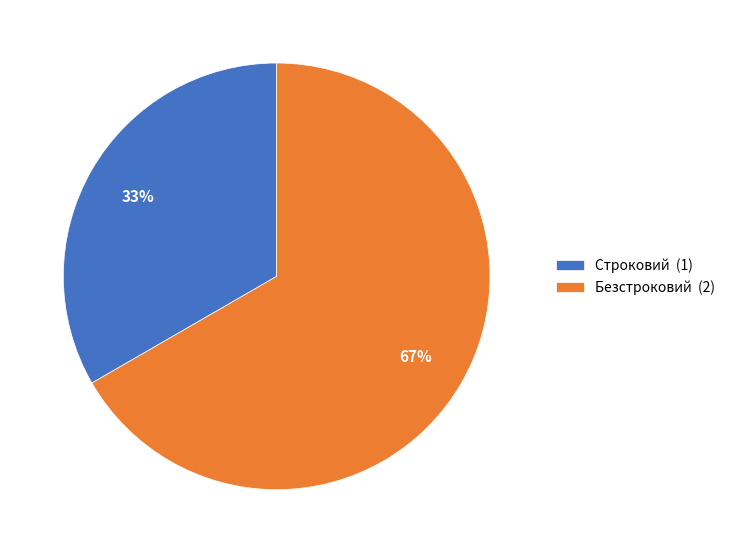

What is the smallest slice in the pie chart?

Строковий